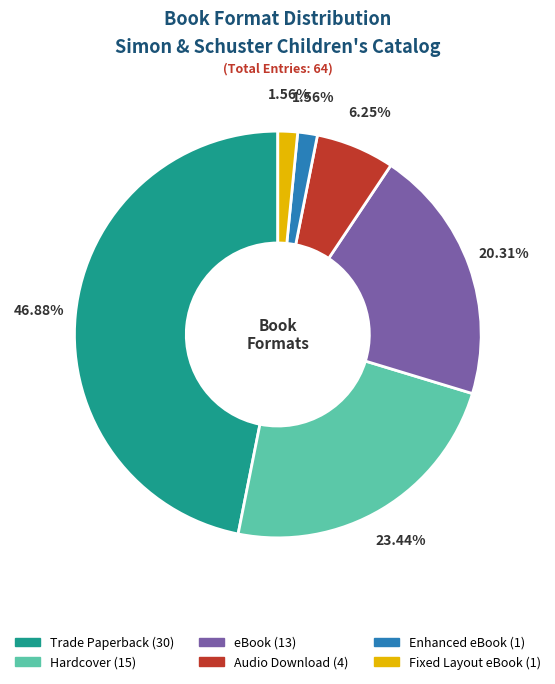

Is Hardcover the majority of the pie?

No